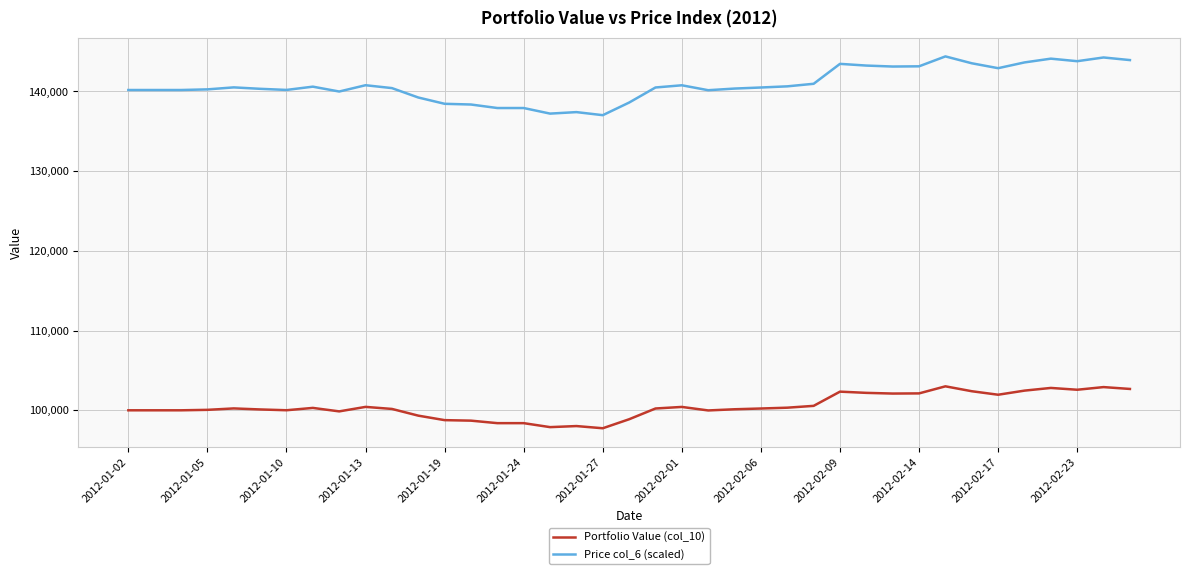

What is the maximum value for Price col_6 (scaled)?

144396.1